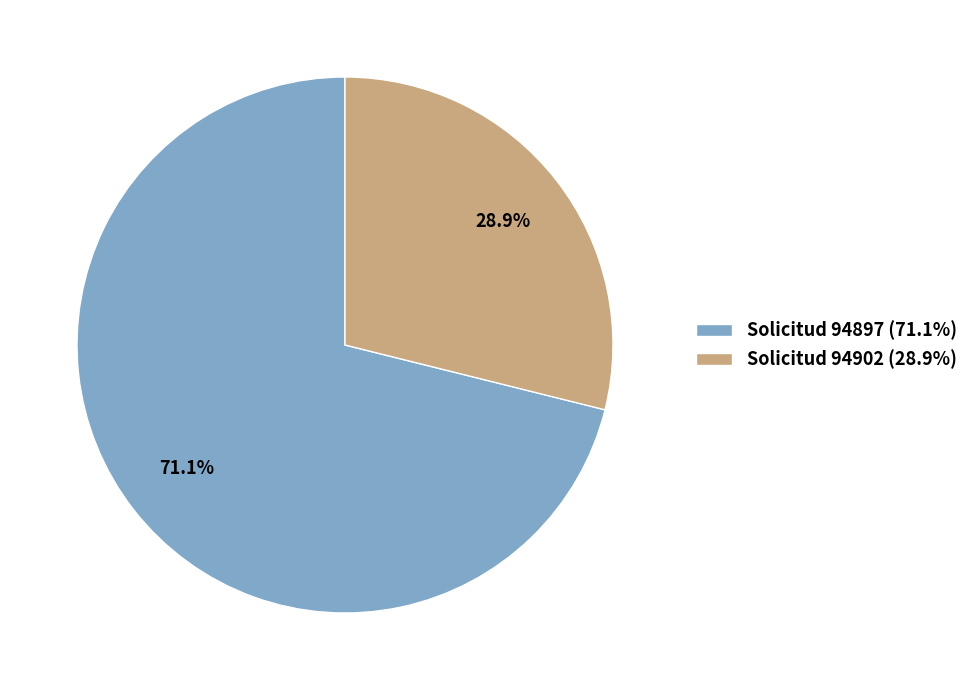

Which has a higher value, Solicitud 94902 (28.9%) or Solicitud 94897 (71.1%)?

Solicitud 94897 (71.1%)